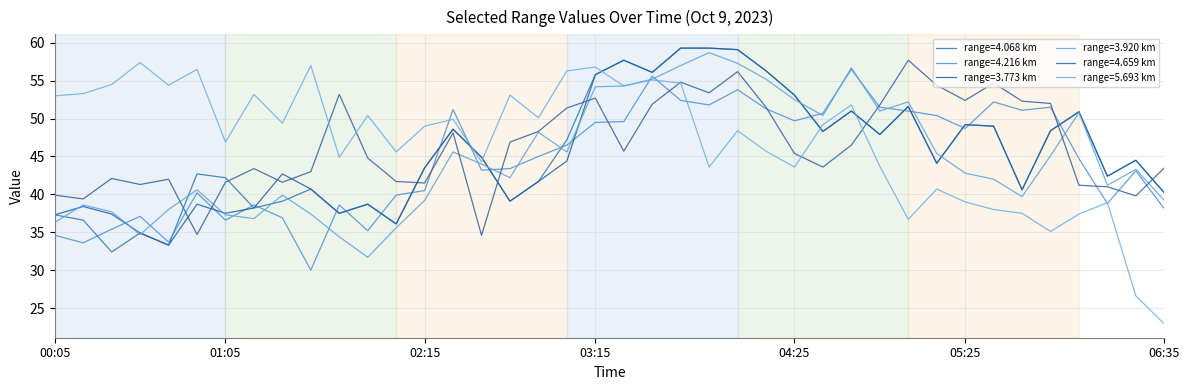

Does the chart display data point markers on the line(s)?

No